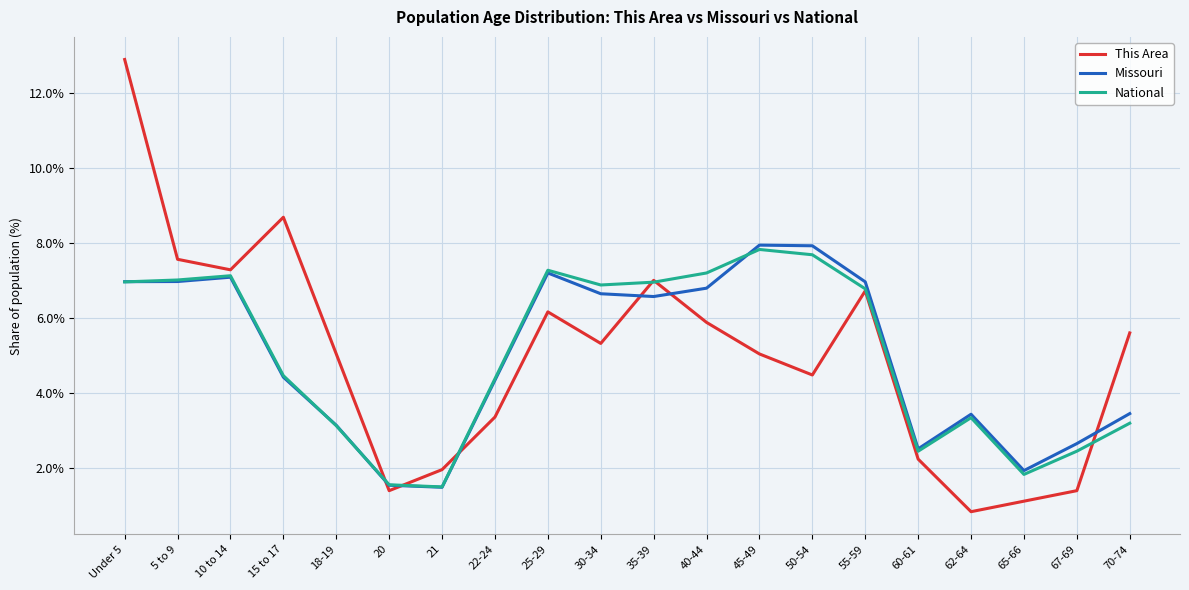

What is the difference between the highest and lowest values at 65-66?

0.8